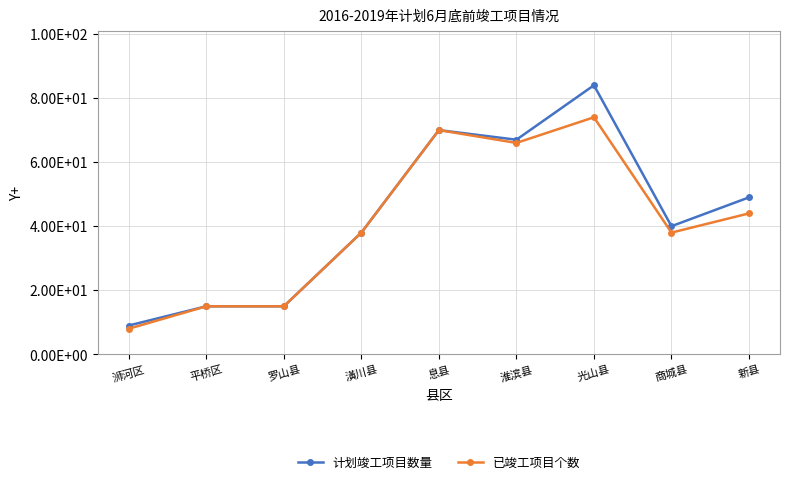

What are all the series names shown in the legend?

计划竣工项目数量, 已竣工项目个数